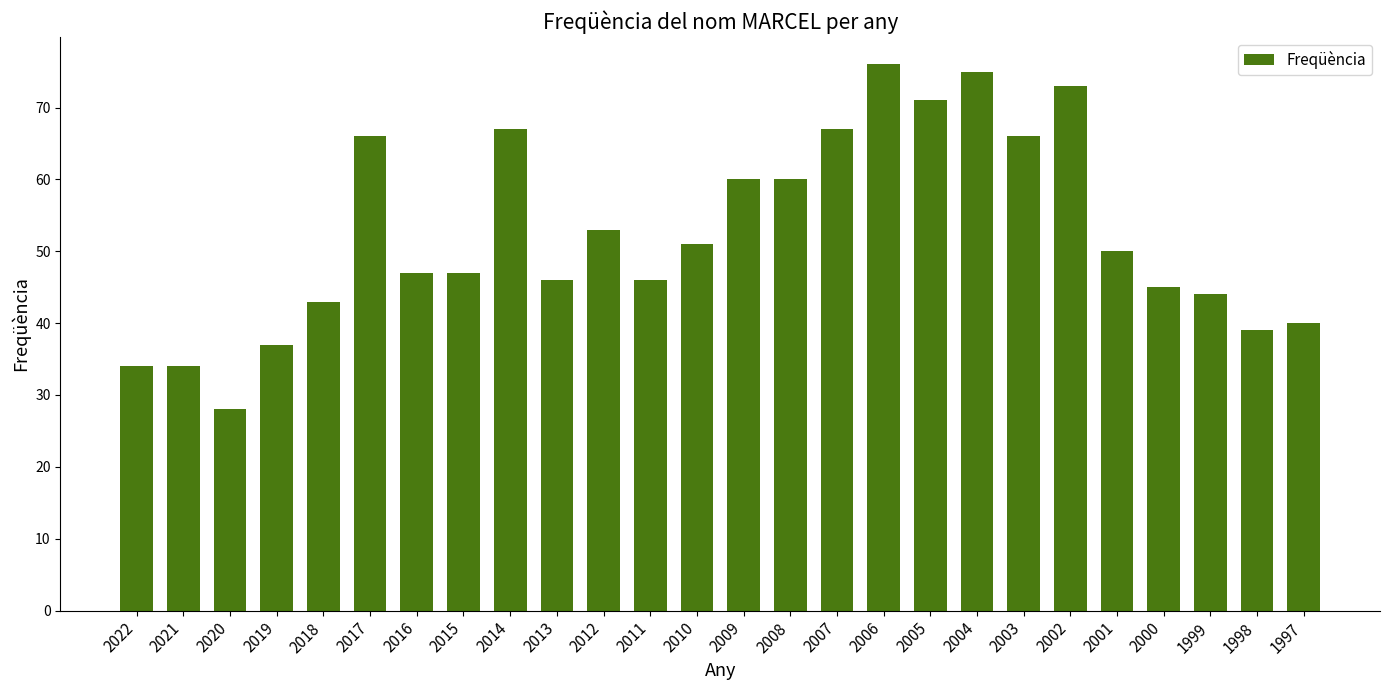

What is the sum of all values?

1365